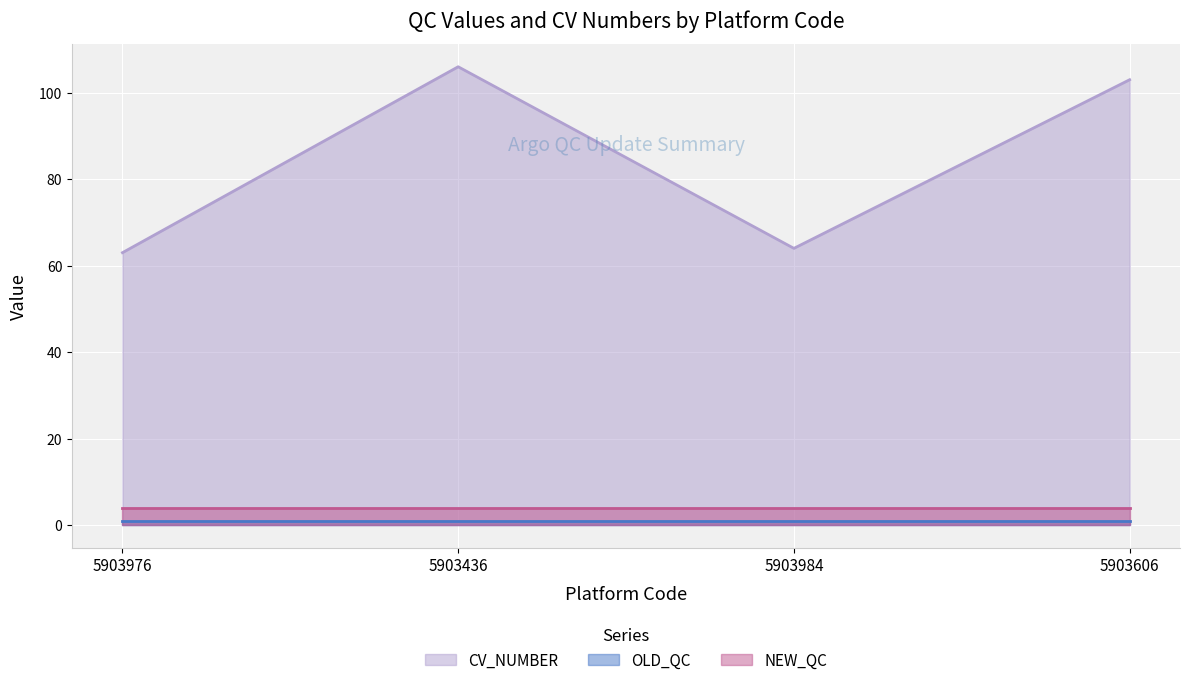

The value of NEW_QC at 5903436 is 4. True or false?

True